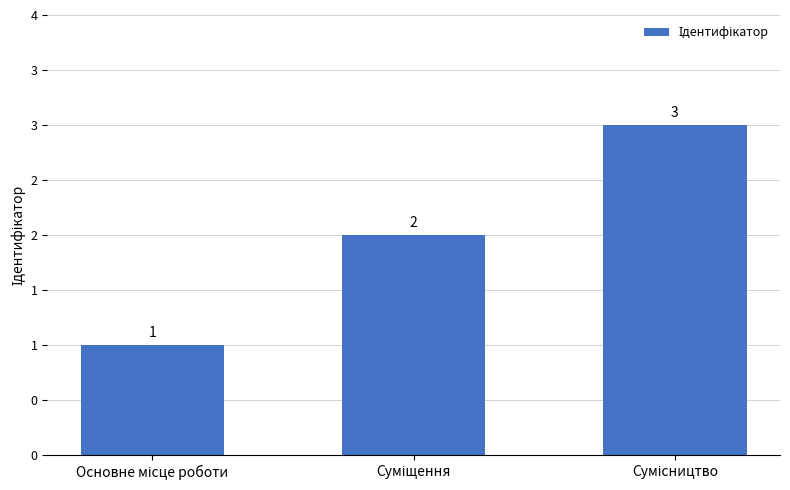

What is the sum of all values?

6